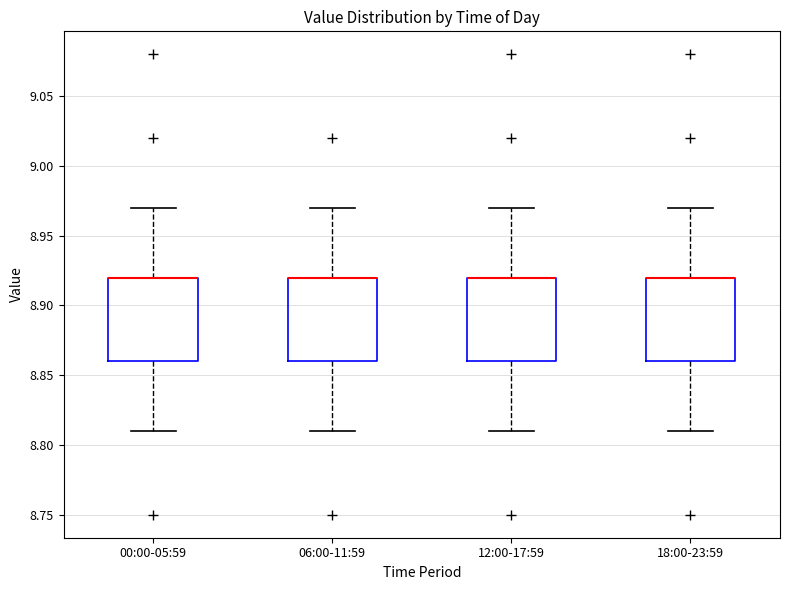

Where is the upper edge of the box for 00:00-05:59 on the y-axis? The values are not printed on the chart, so give them approximately, as read against the axis.

8.92